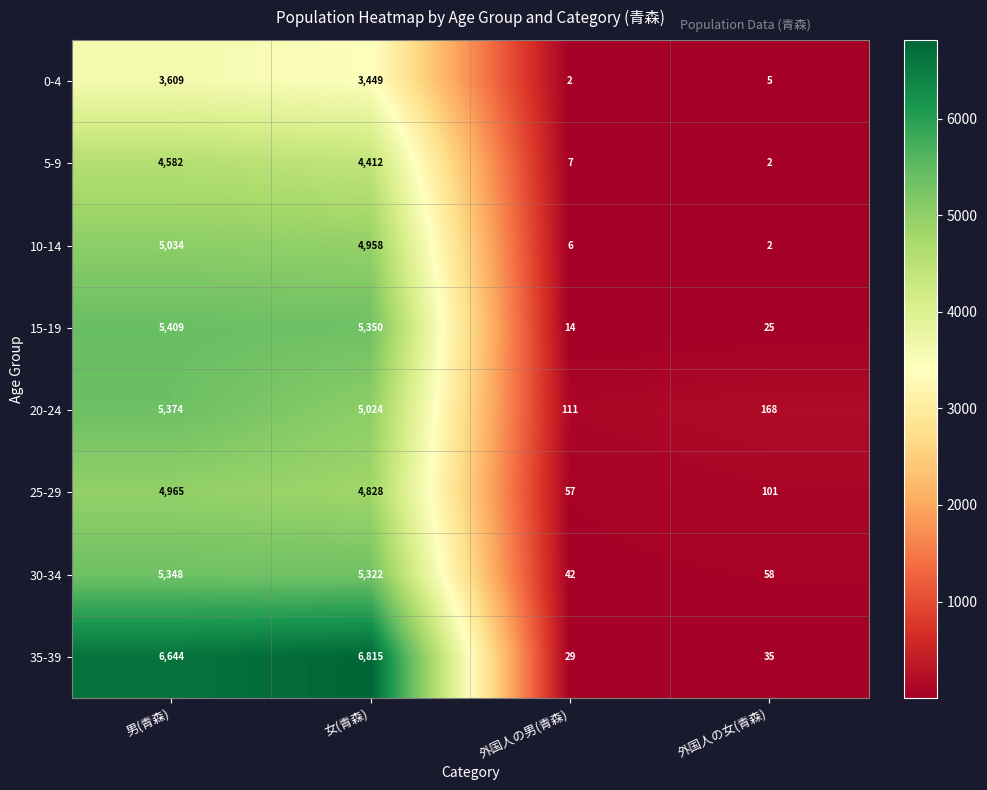

What is the greatest value displayed?

6815